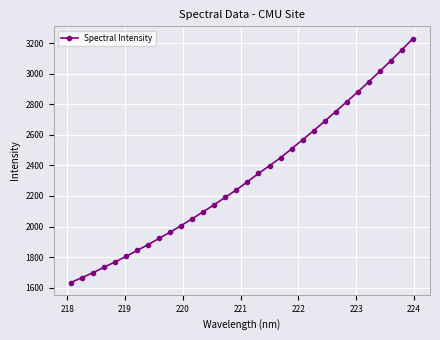

What is the value of the 9th point from the left?

1922.7